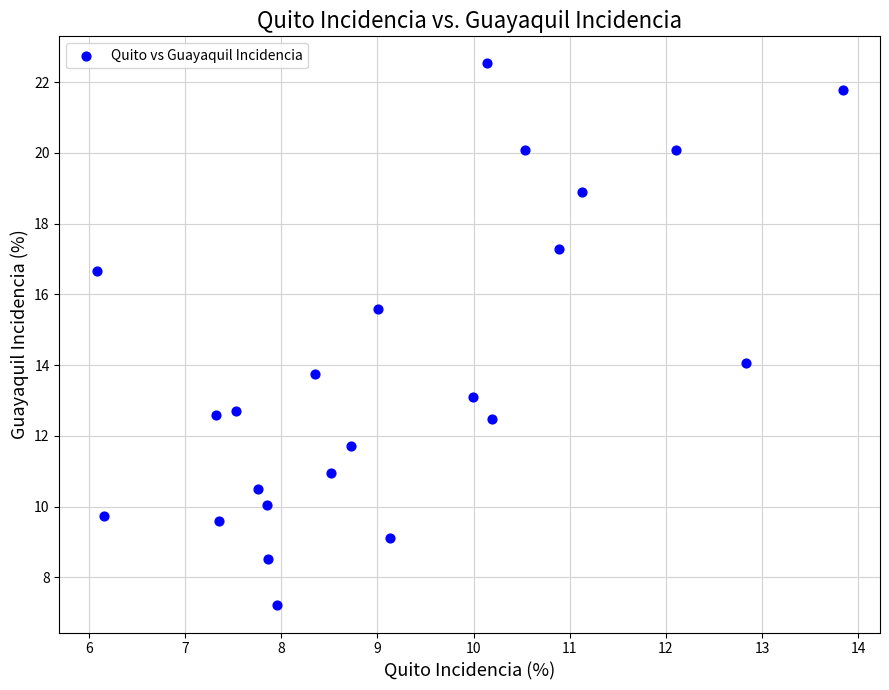

What is the range of Y values (max minus min)?

15.3